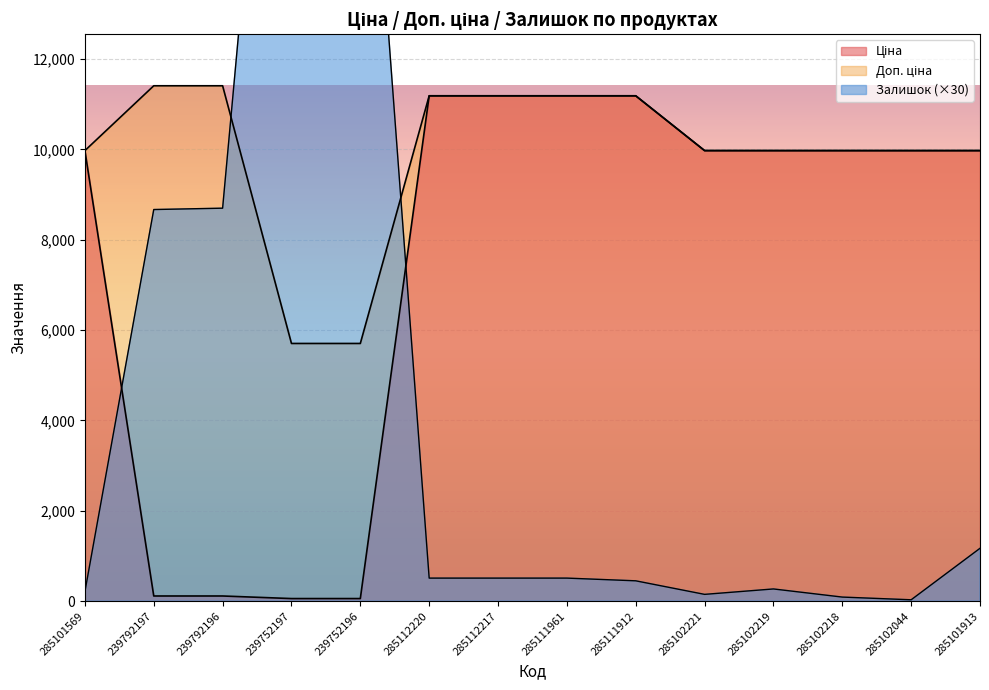

Which series has the widest spread of values?

Залишок